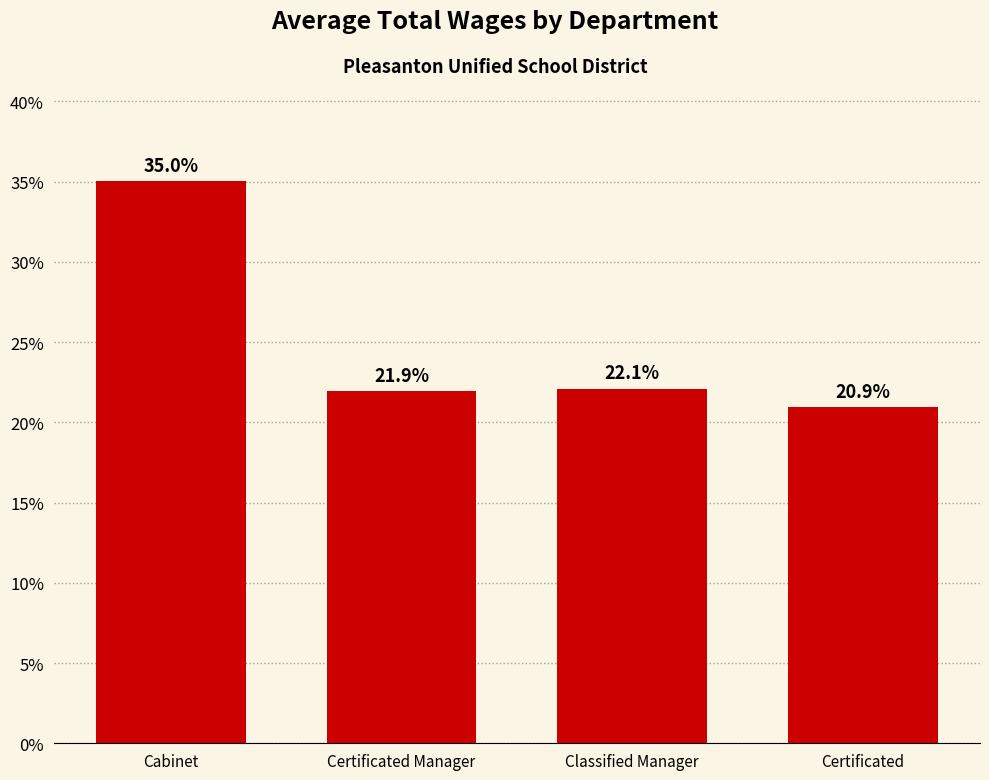

What is the value of the 4th bar from the left?

20.9